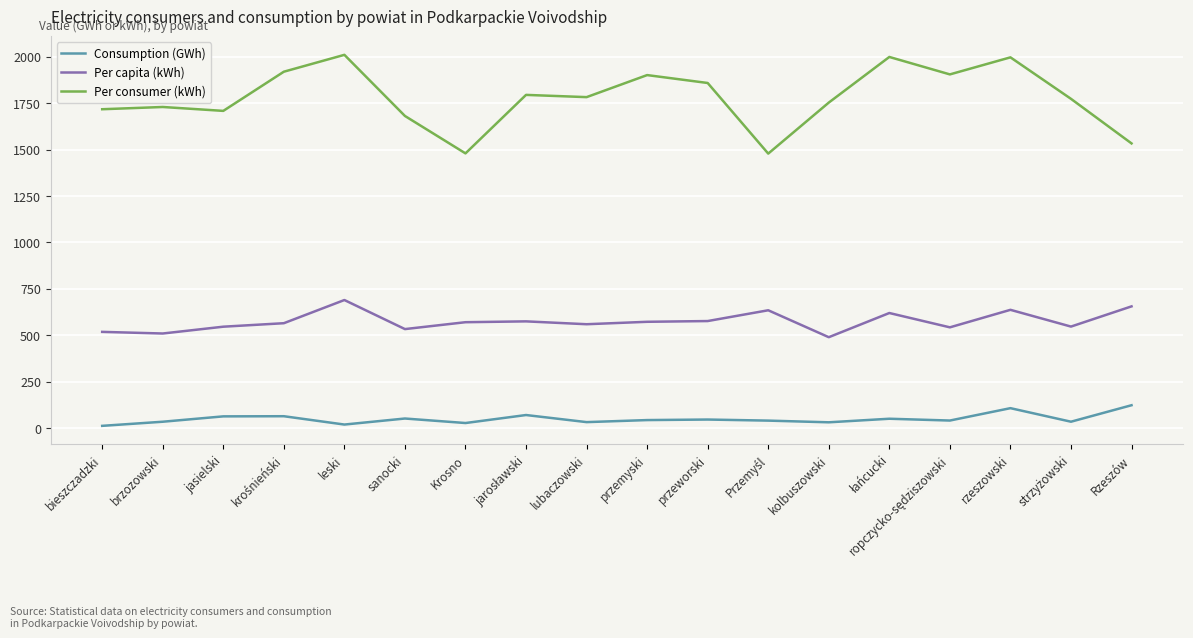

True or false: Per consumer (kWh) and Consumption (GWh) cross at least once.

False